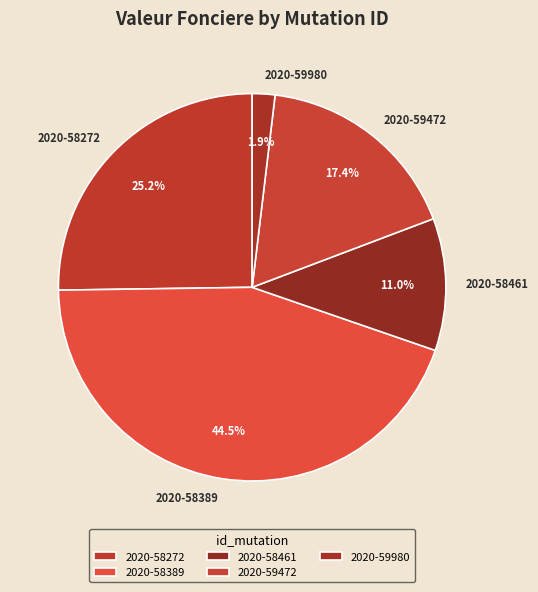

Count the number of slices in the pie.

5